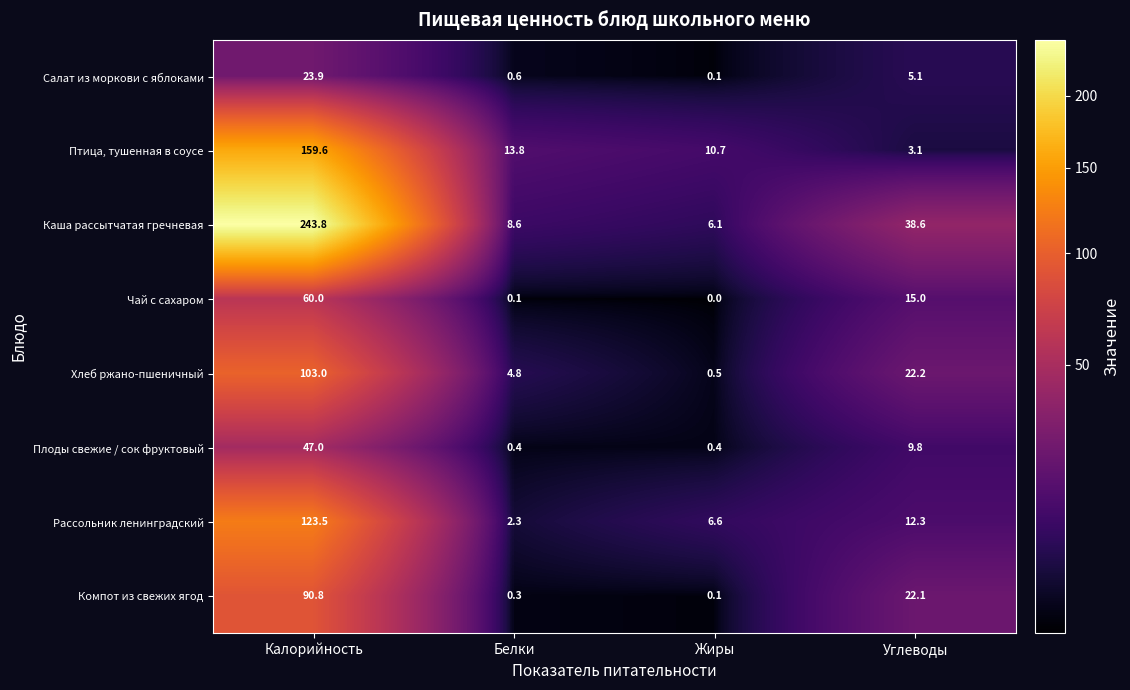

Rank the series by their maximum value, from lowest to highest.

Салат из моркови с яблоками, Плоды свежие / сок фруктовый, Чай с сахаром, Компот из свежих ягод, Хлеб ржано-пшеничный, Рассольник ленинградский, Птица, тушенная в соусе, Каша рассытчатая гречневая